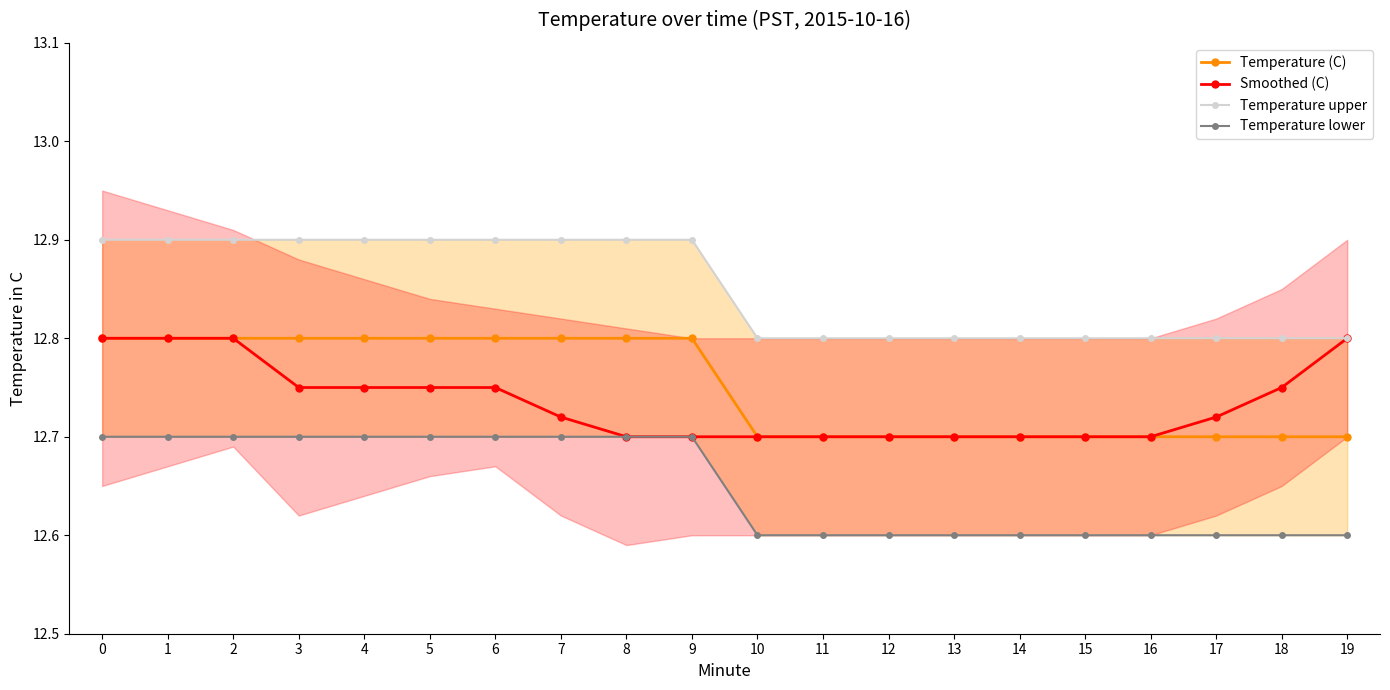

Is the value of Temperature (C) at 16 greater than the value of Smoothed (C) at 9?

No